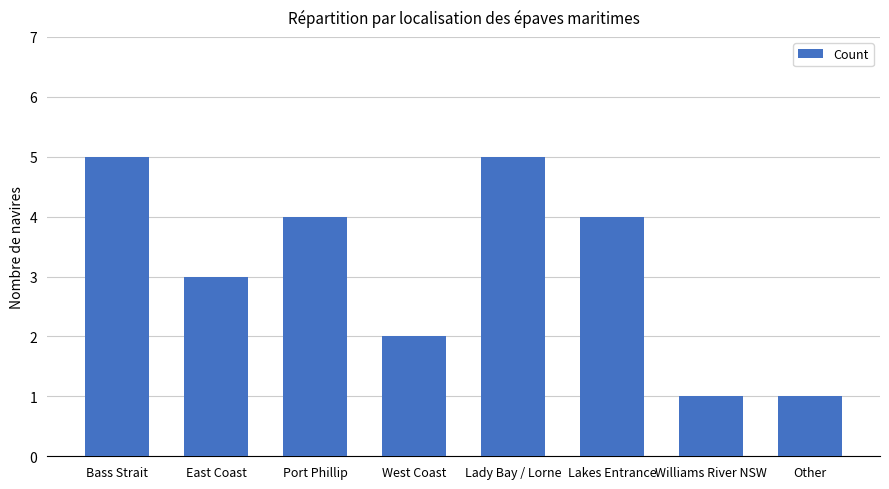

Where is the data nearest to the value 3?

East Coast